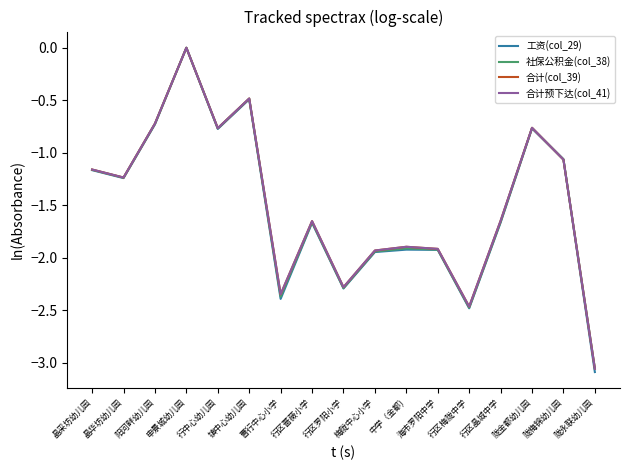

What position from the right is 陇金都幼儿园?

3